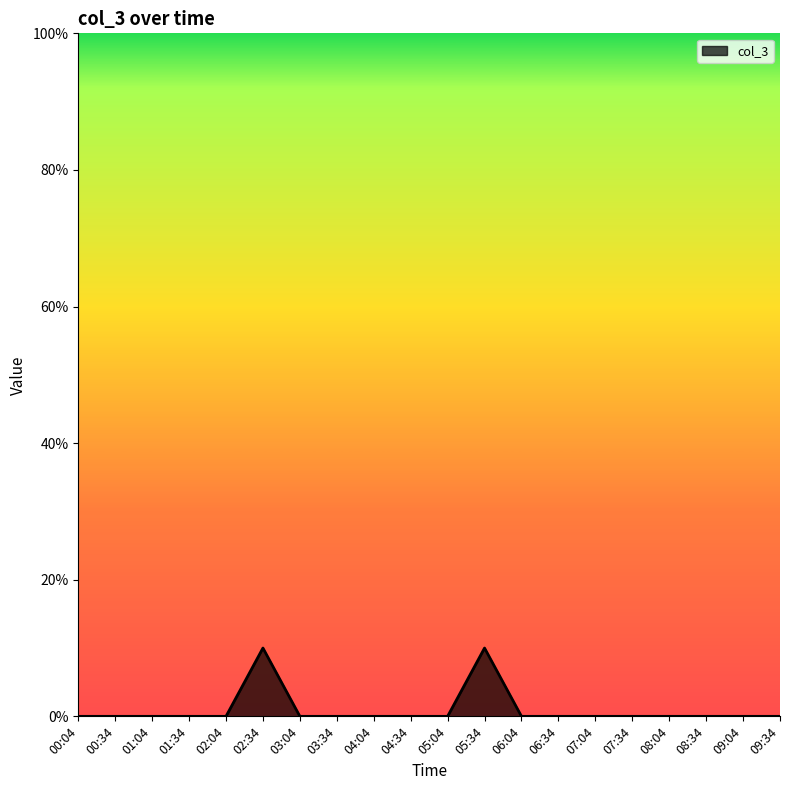

Does the chart have visible grid lines?

No